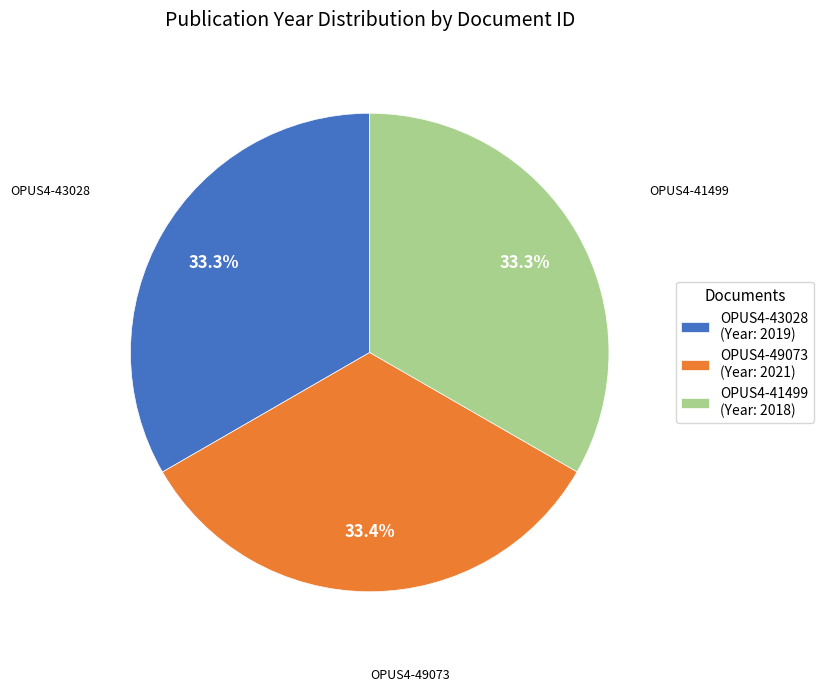

Is OPUS4-43028 the majority of the pie?

No